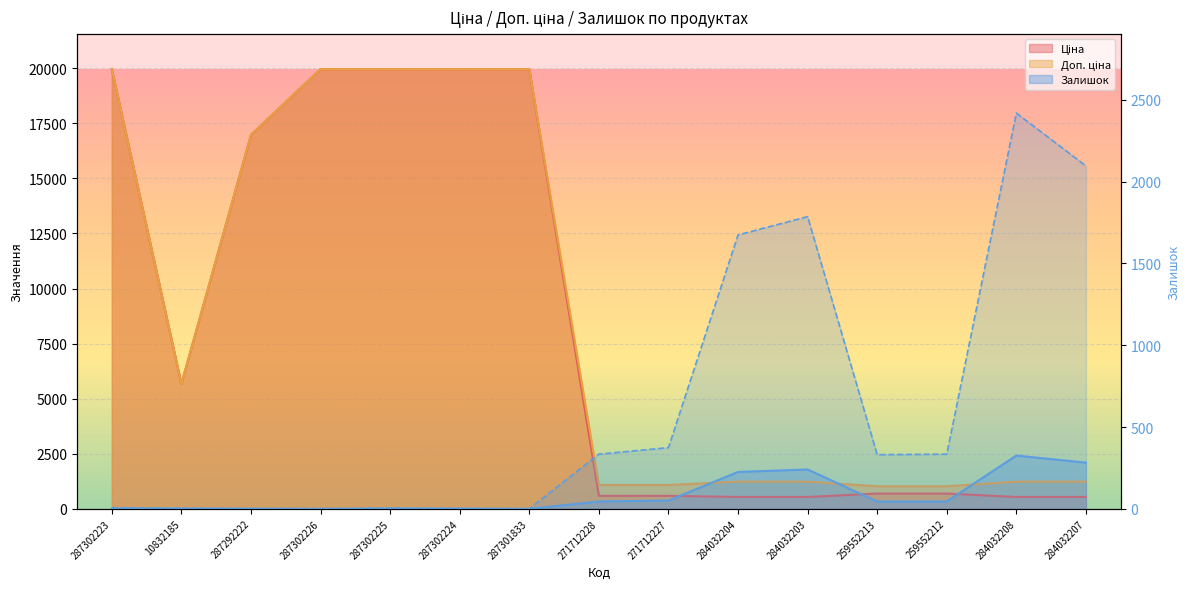

At which category does the data reach its first local valley?

287302226